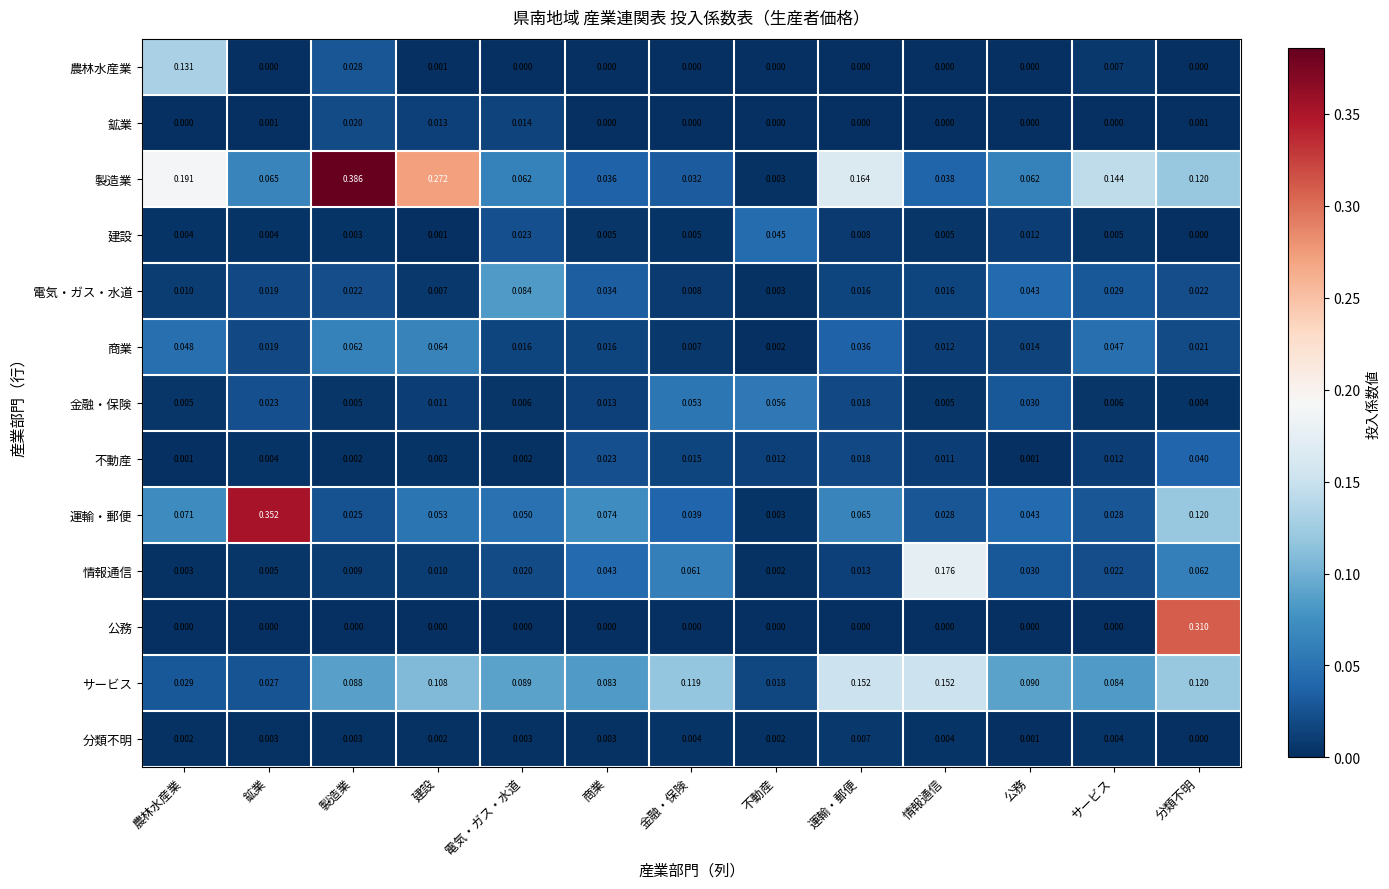

Between 建設 and 金融・保険, which series saw the biggest shift?

製造業